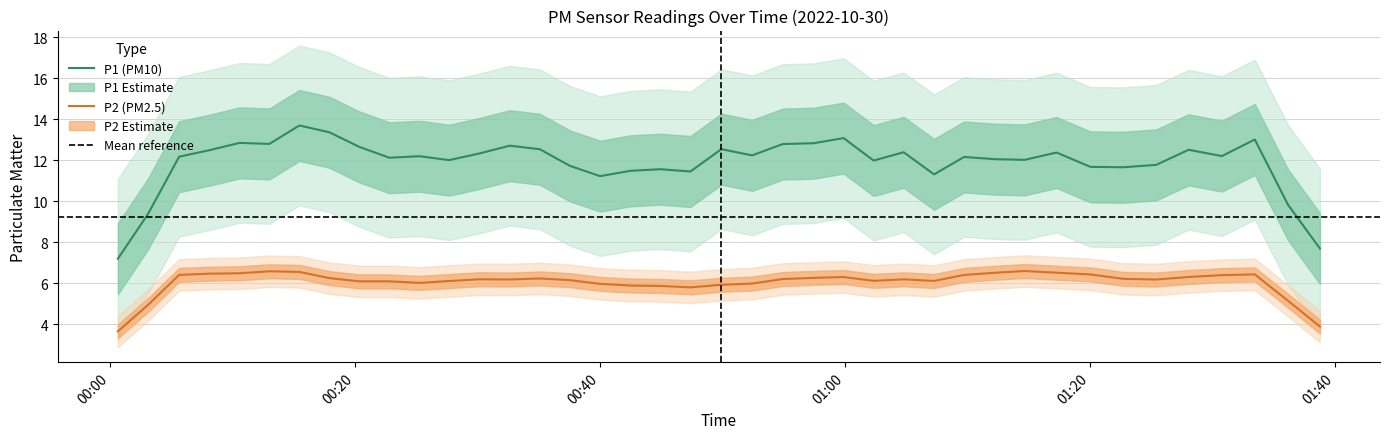

How many lines are shown in the chart?

2